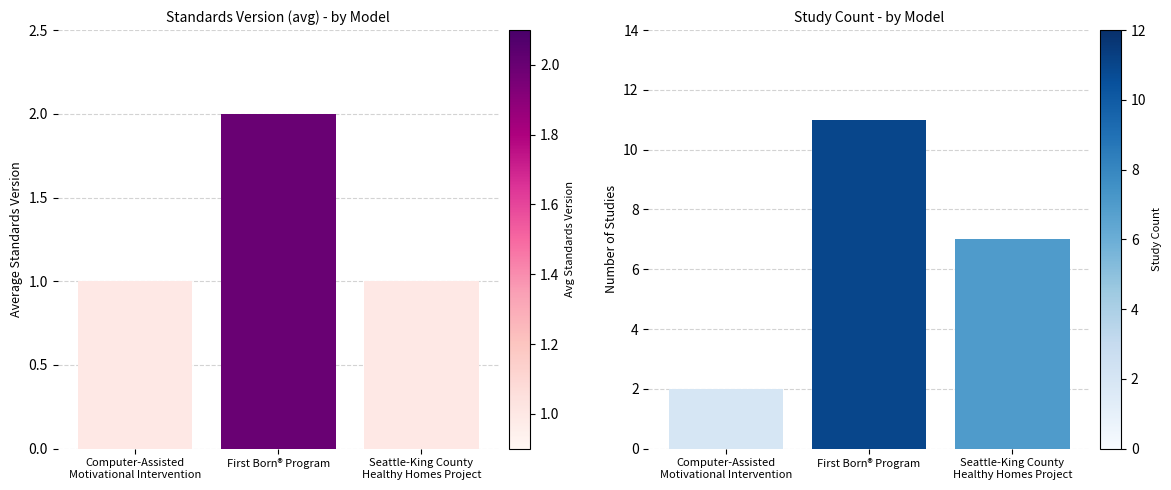

At First Born® Program, list the series in order from largest to smallest.

Study Count, Standards Version (avg)